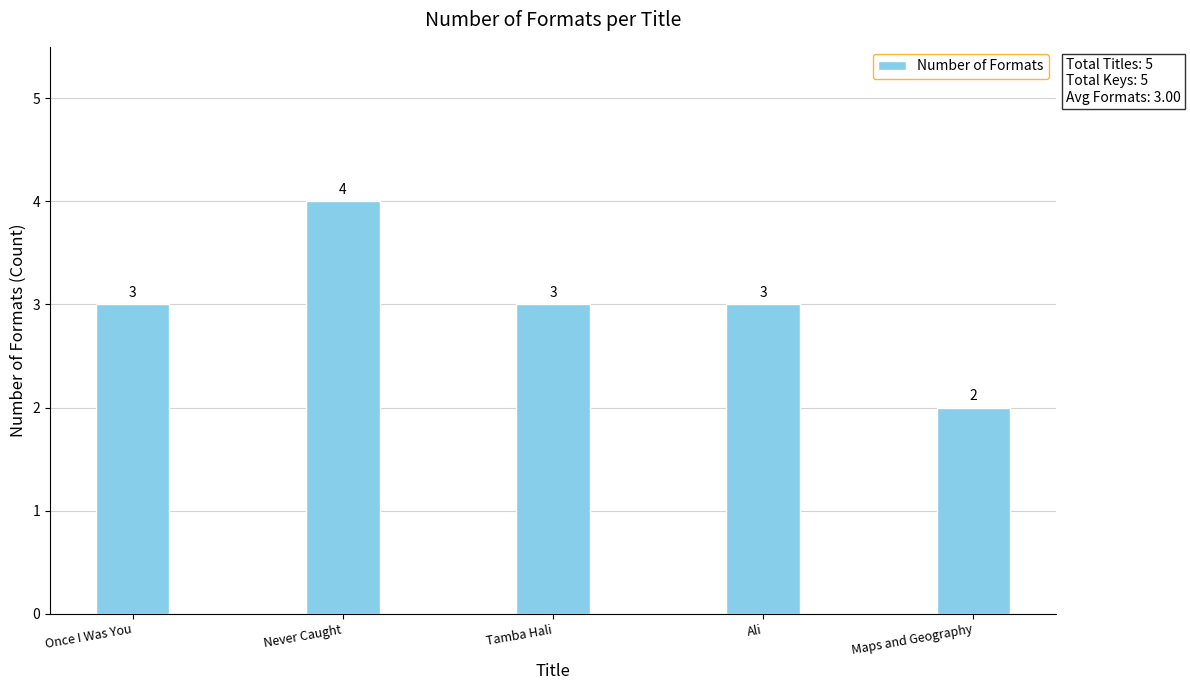

What is the greatest value displayed?

4